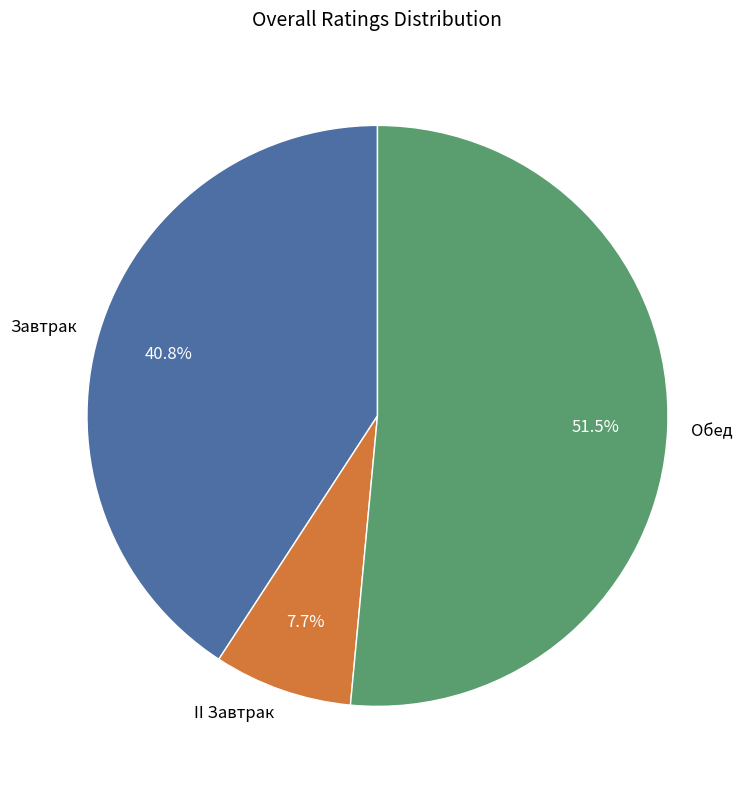

Which category has the smallest portion of the pie?

II Завтрак